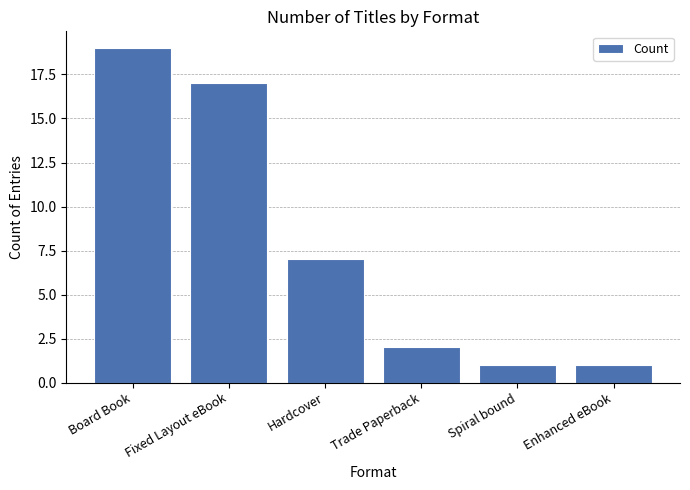

What position from the left is Trade Paperback?

4